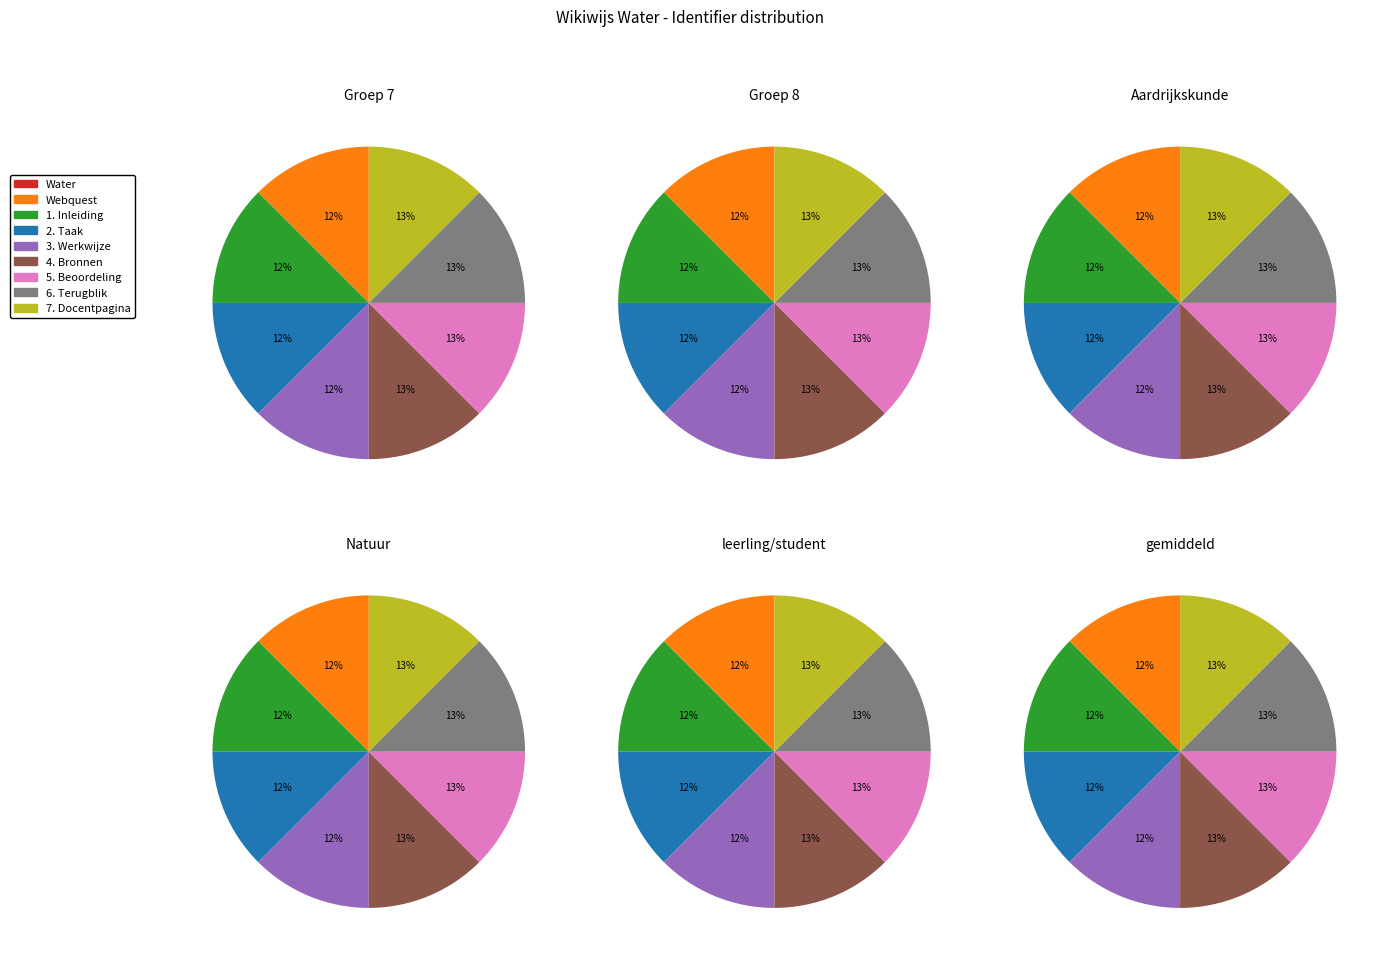

What percentage is NOT represented by 7. Docentpagina?

87.5%